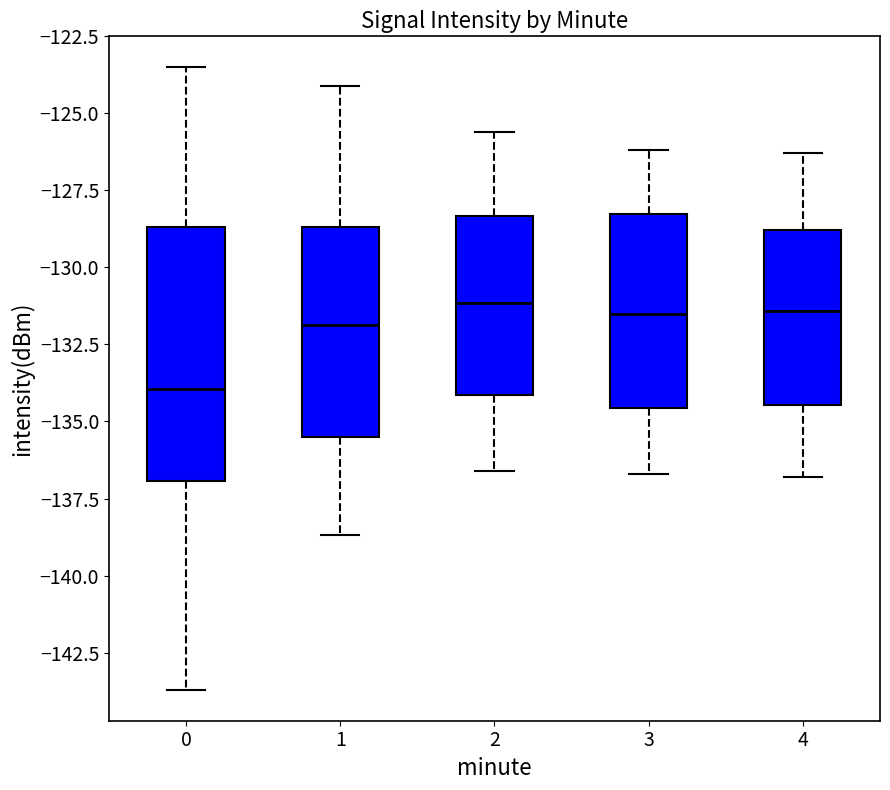

Where is the upper edge of the box at x = 4 on the y-axis? The values are not printed on the chart, so give them approximately, as read against the axis.

-129.0